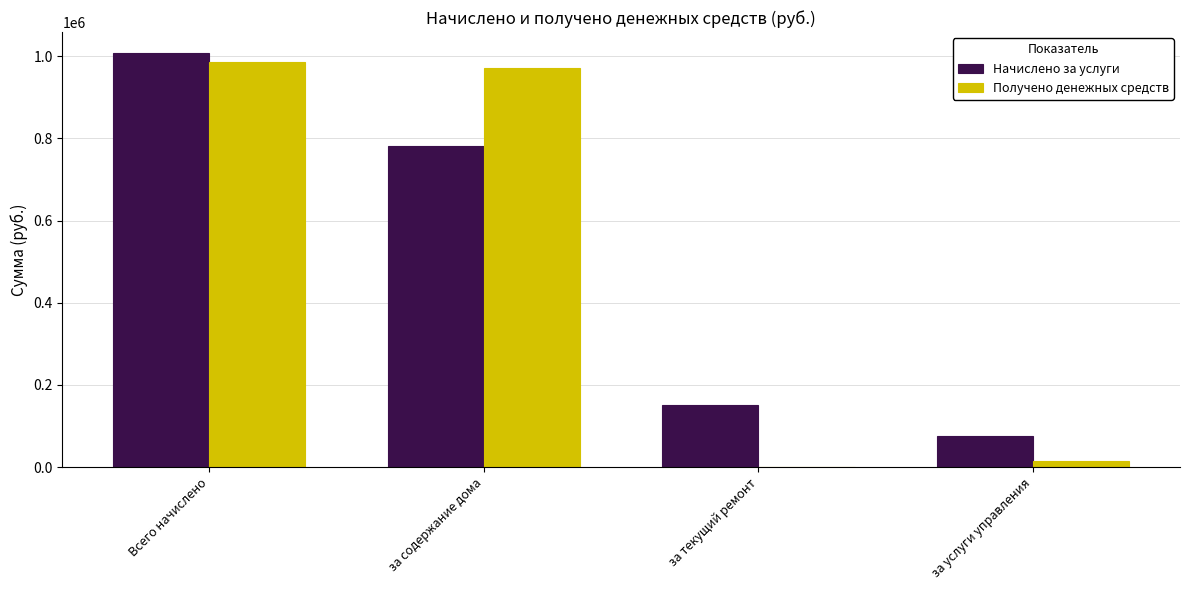

What is the total value across all series at за текущий ремонт?

151887.8